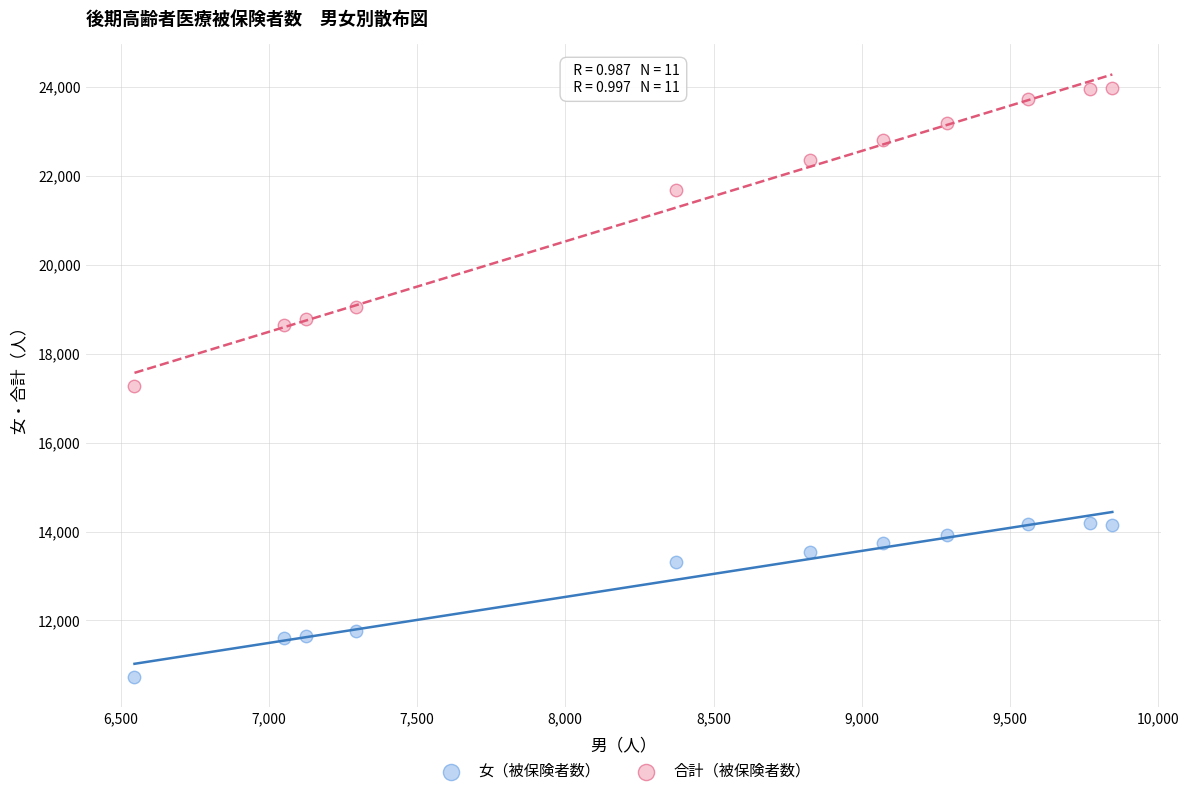

Which series reaches the minimum Y coordinate?

女（被保険者数）